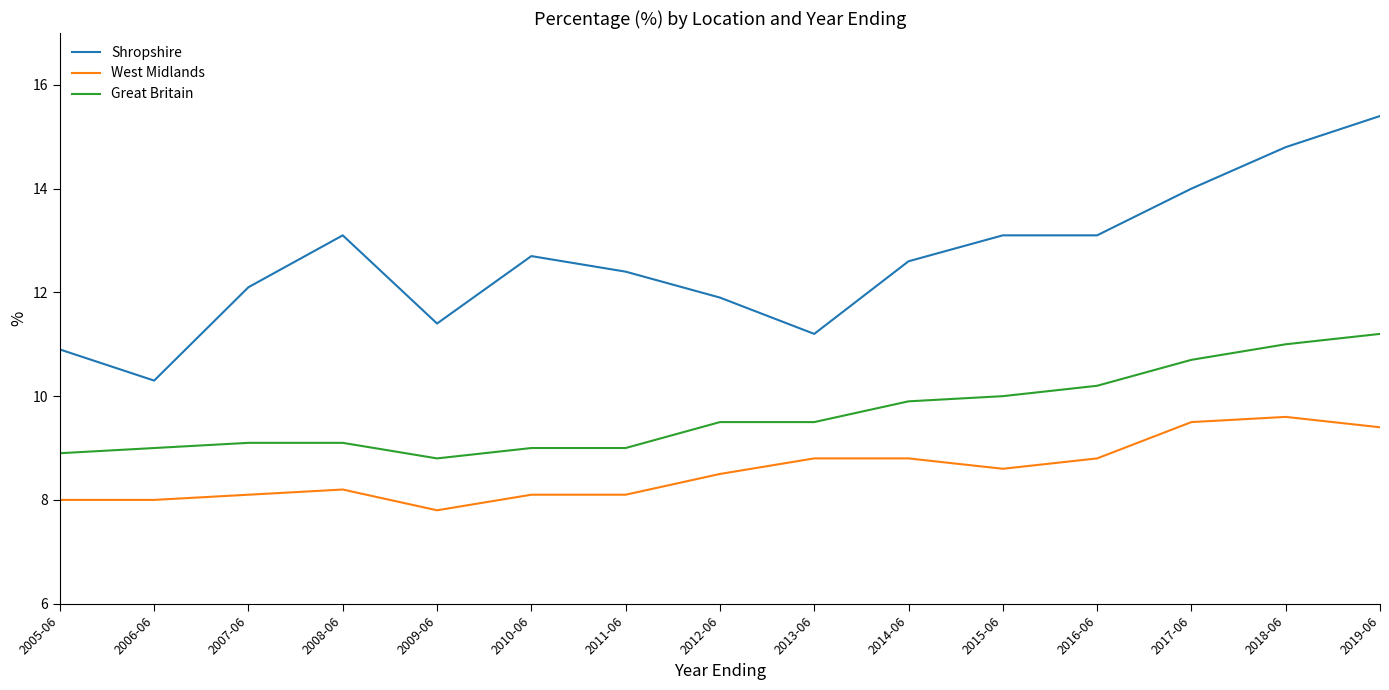

What value does the Shropshire series have at 2007-06?

12.1